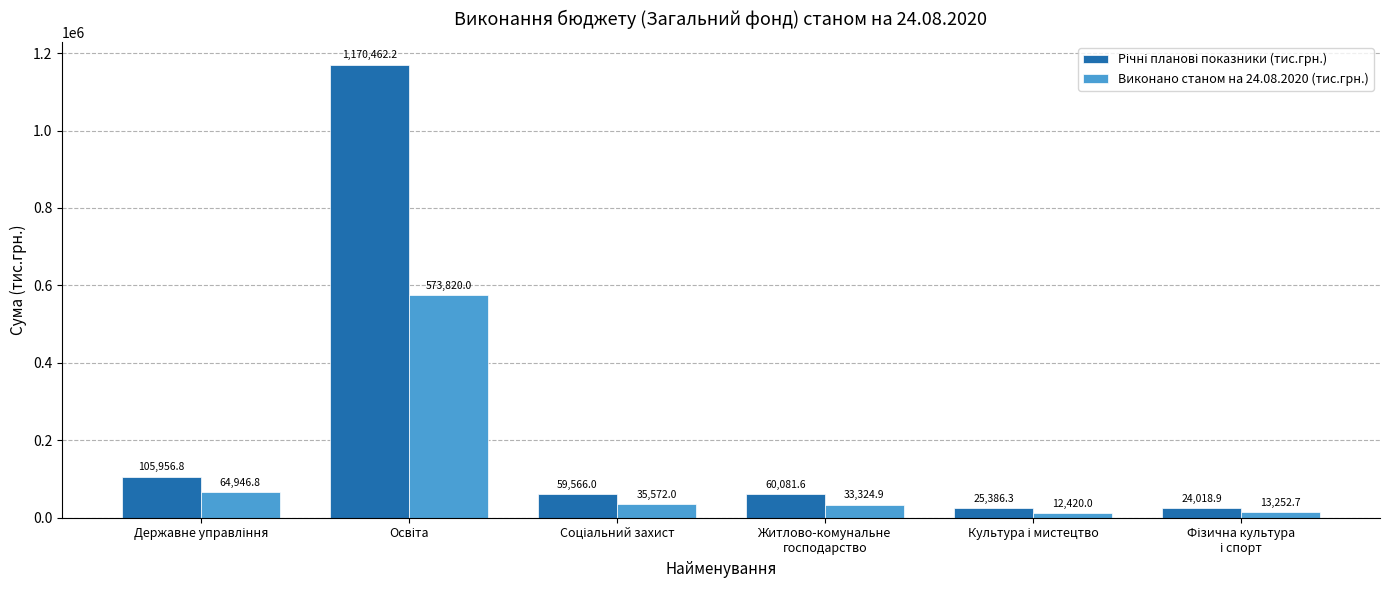

What is the minimum value shown in the chart?

12420.0